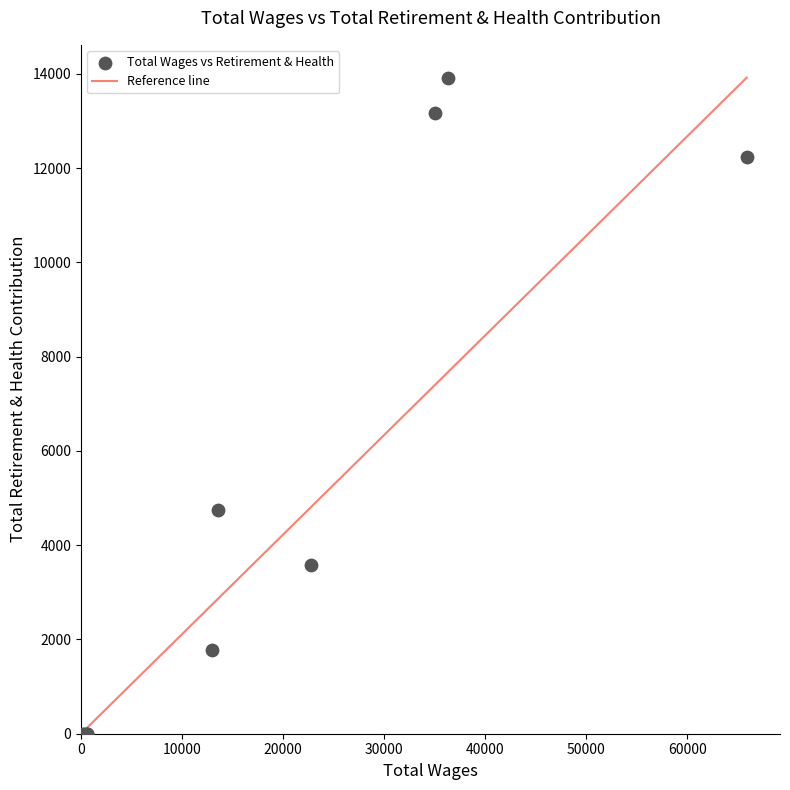

What Y value in the scatter plot is closest to 6958?

4749